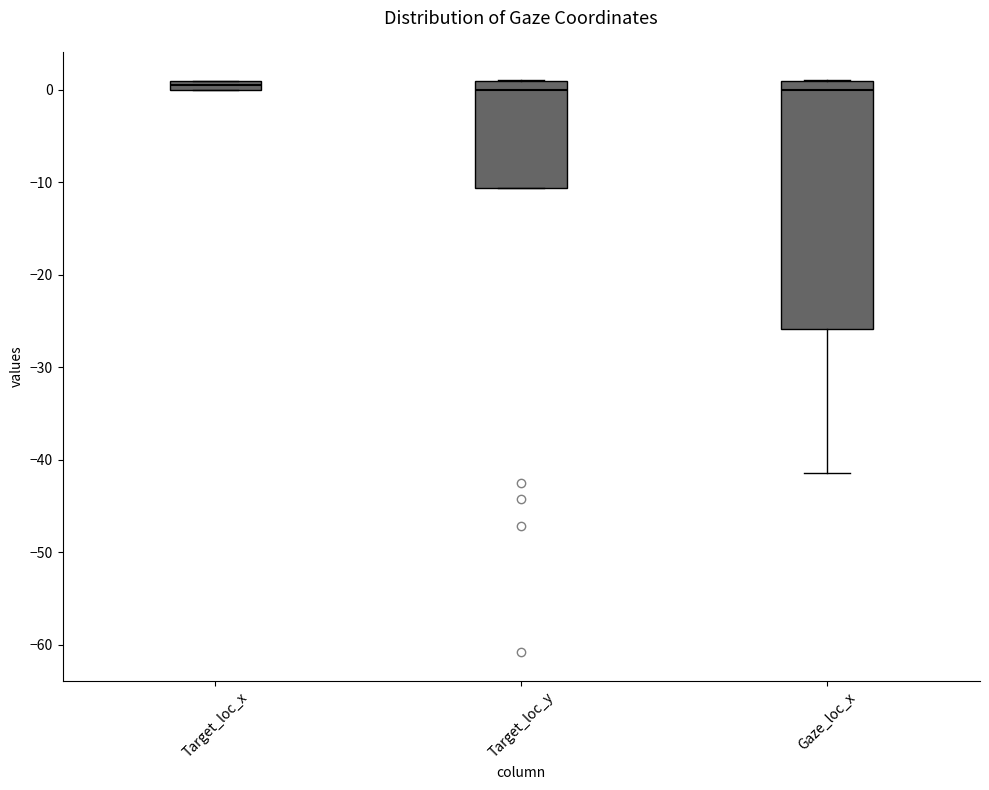

Where is the lower edge of the box for Gaze_loc_x on the y-axis? The values are not printed on the chart, so give them approximately, as read against the axis.

-26